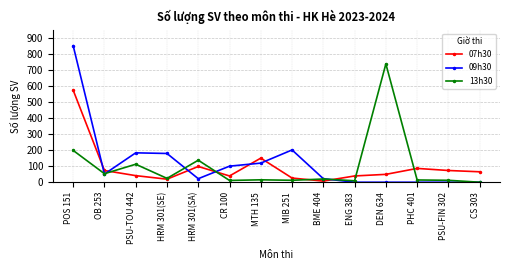

In 07h30, how many points are lower than both neighbors (excluding endpoints)?

3